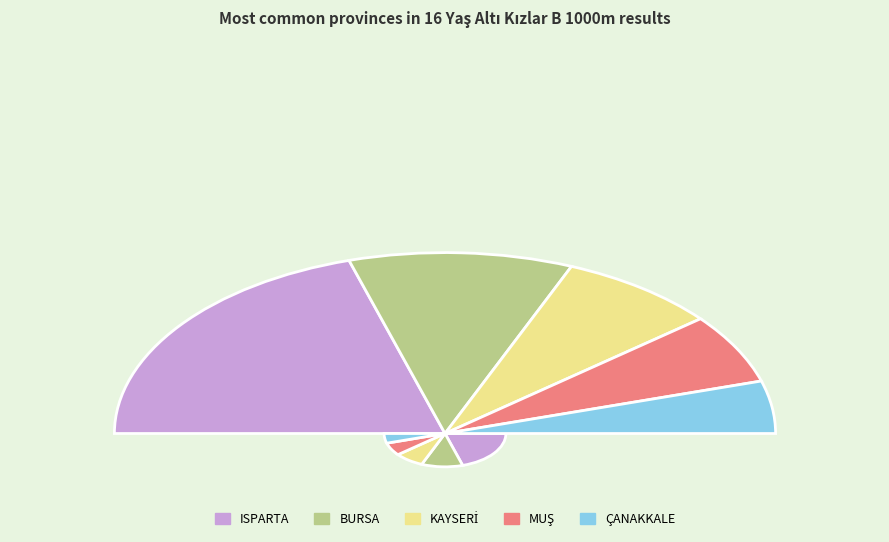

What is the ratio of the value at ÇANAKKALE to the value at MUŞ?

0.8